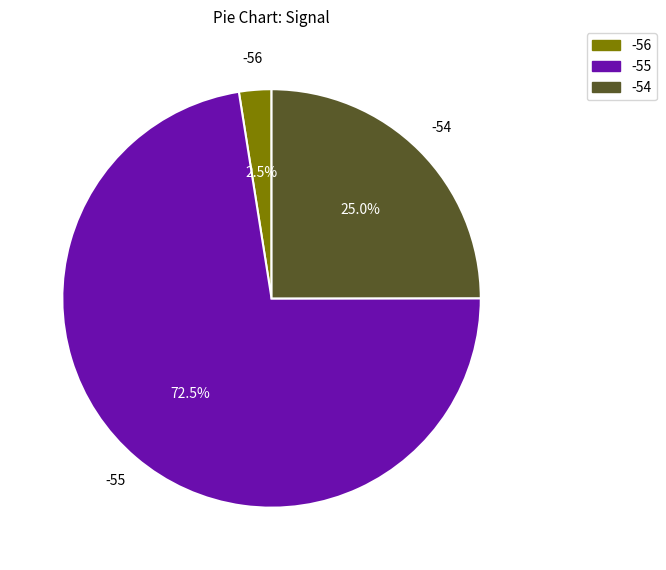

True or false: -55 accounts for 16% of the total.

False